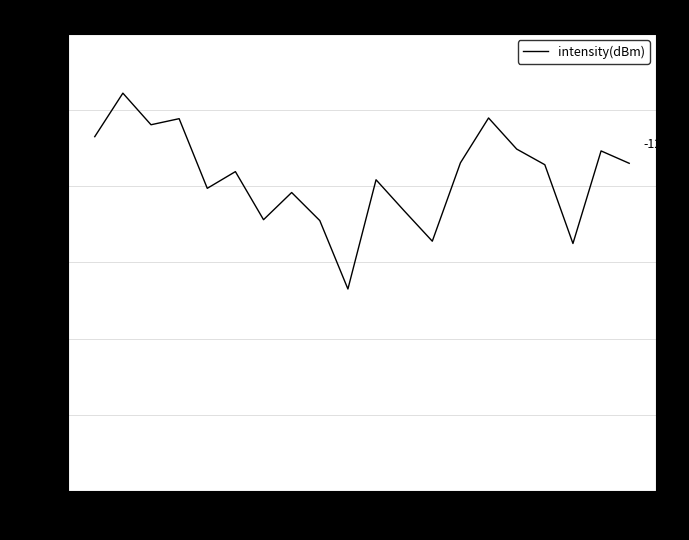

What is the approximate value at 26?

-123.5